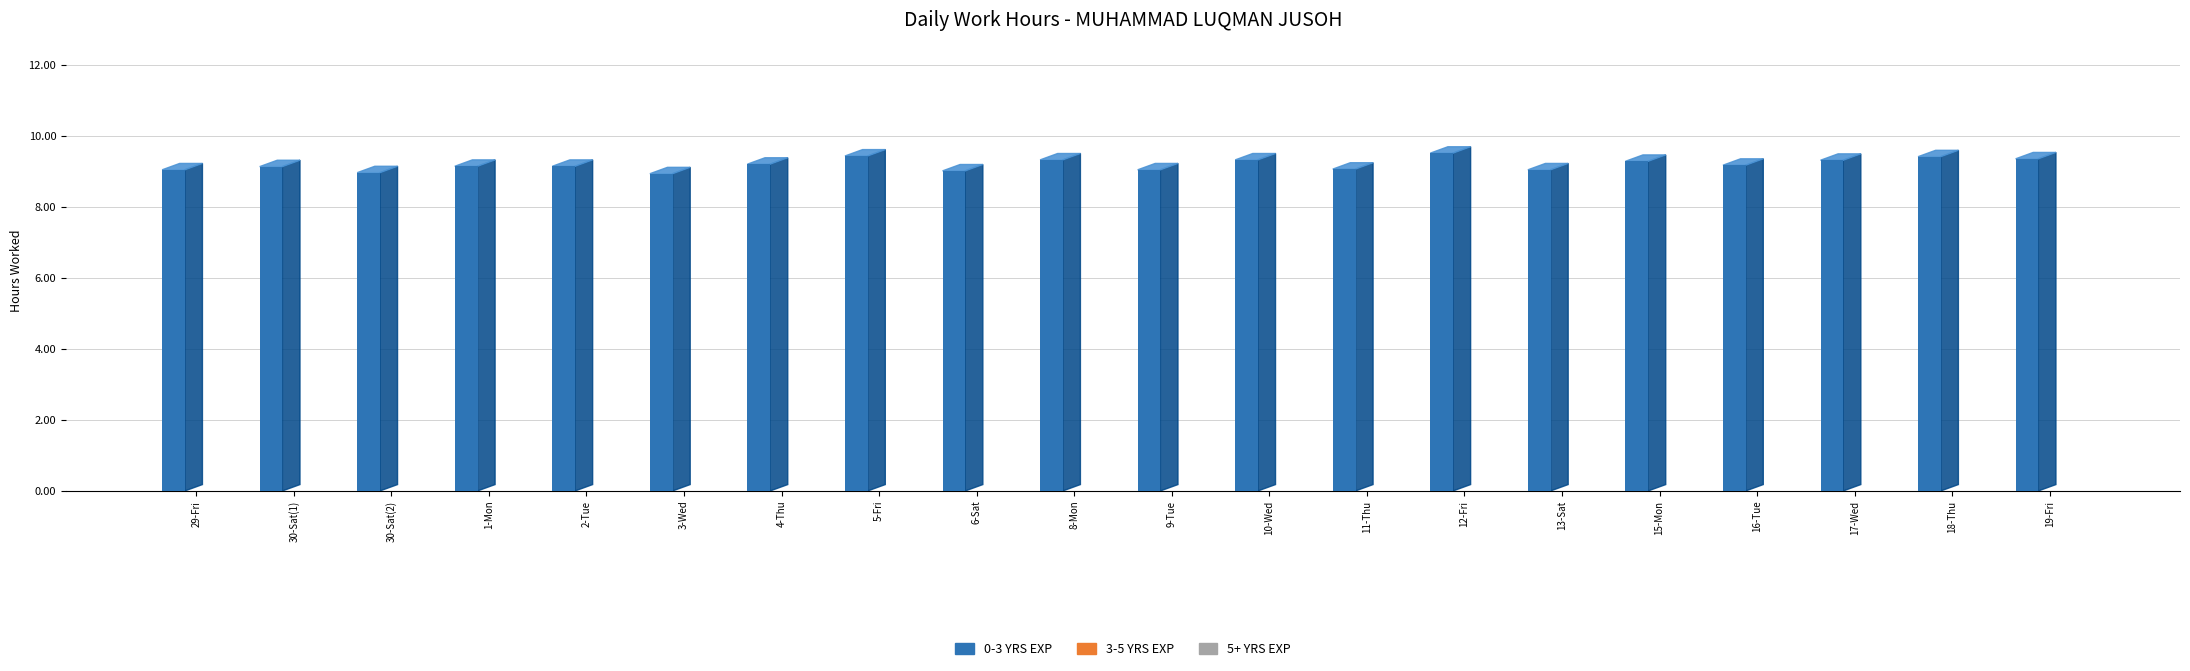

What position from the left is 16-Tue?

17